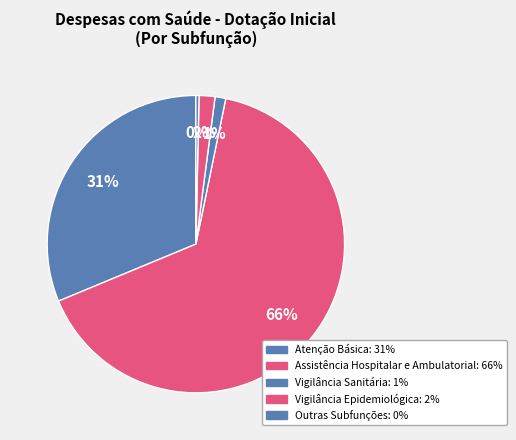

The Assistência Hospitalar e Ambulatorial slice represents 53% of the pie. True or false?

False